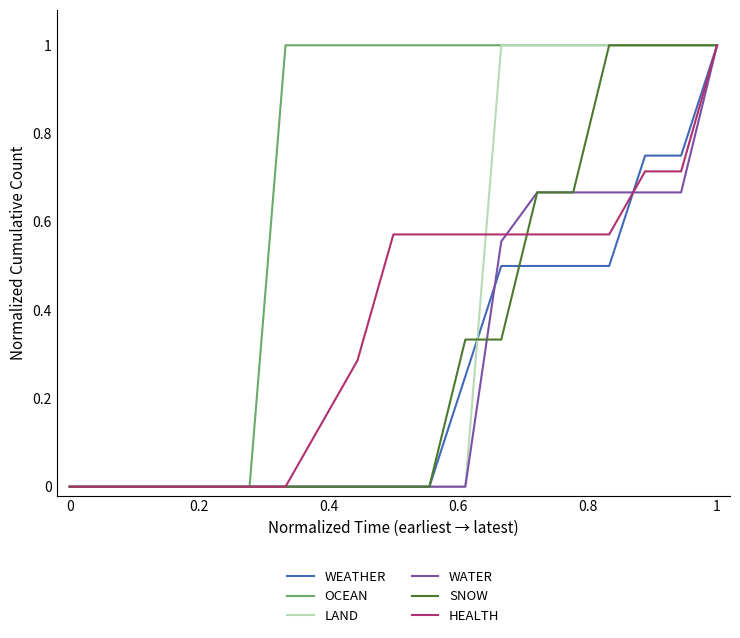

Which series has the largest total across all categories?

OCEAN